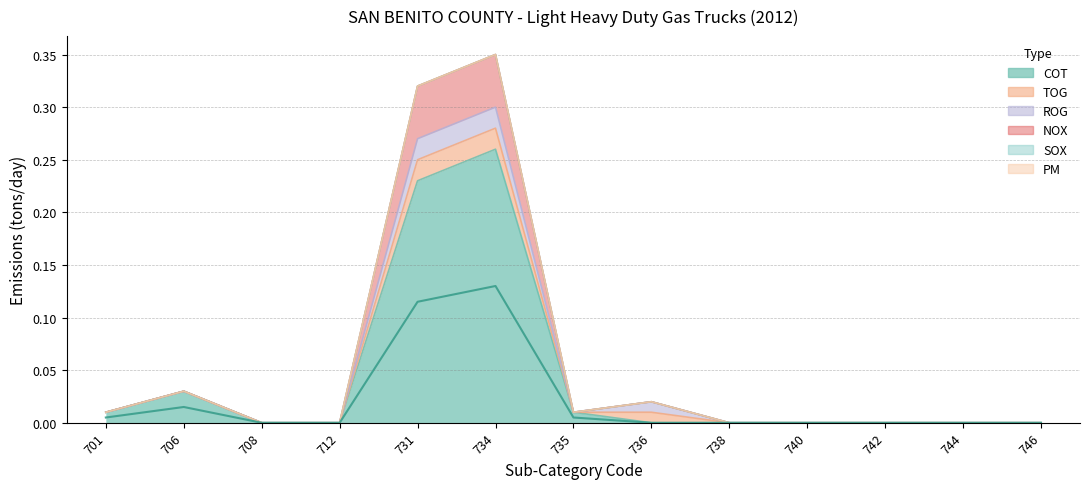

Between 735 and 734, which is larger?

734